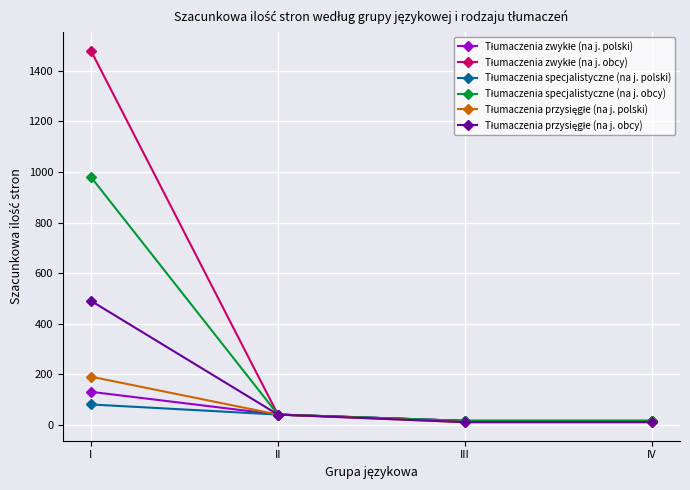

At which category is the sum across all series the highest?

I